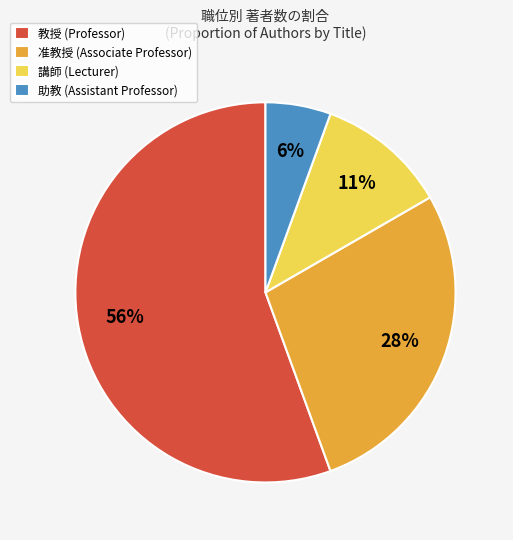

Is there any slice that represents more than half of the pie?

Yes